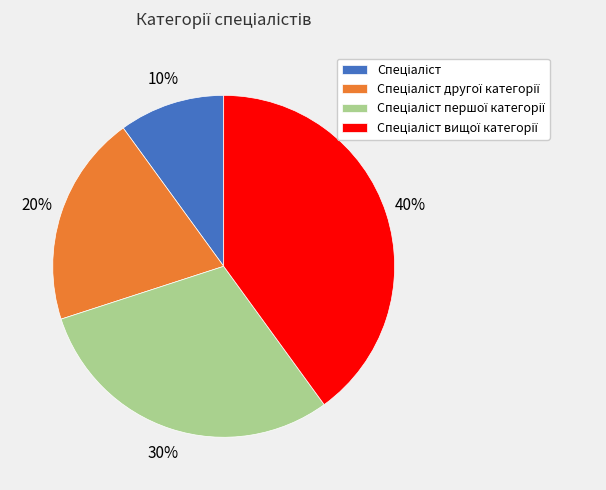

Is there any slice that represents more than half of the pie?

No